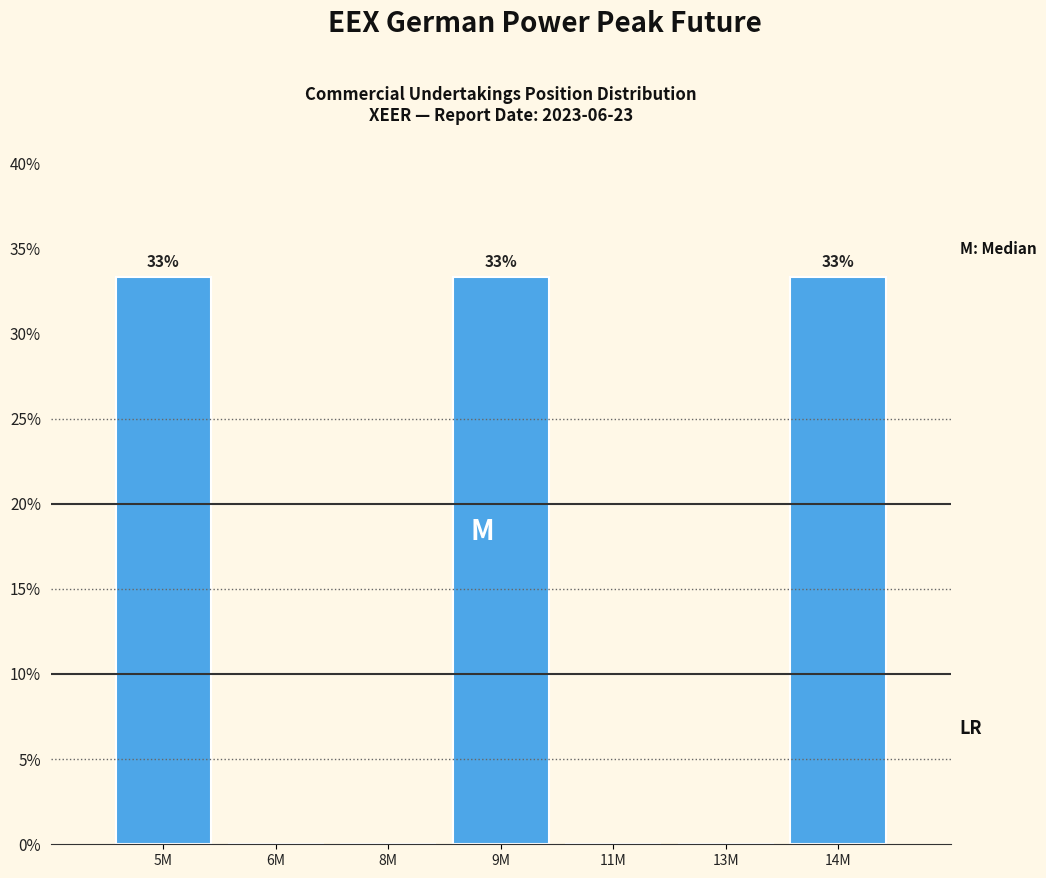

Reading right to left, transcribe all the data shown in this chart.

14M=33.3	13M=0.0	11M=0.0	9M=33.3	8M=0.0	6M=0.0	5M=33.3